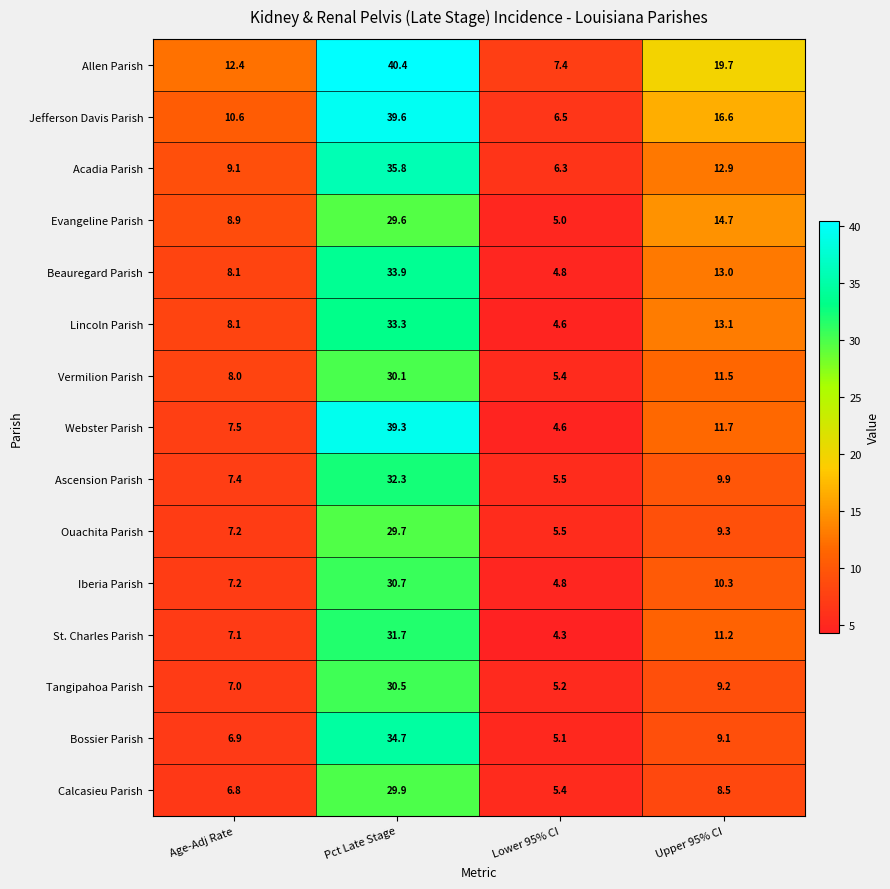

Which series has the largest range (max minus min)?

Webster Parish